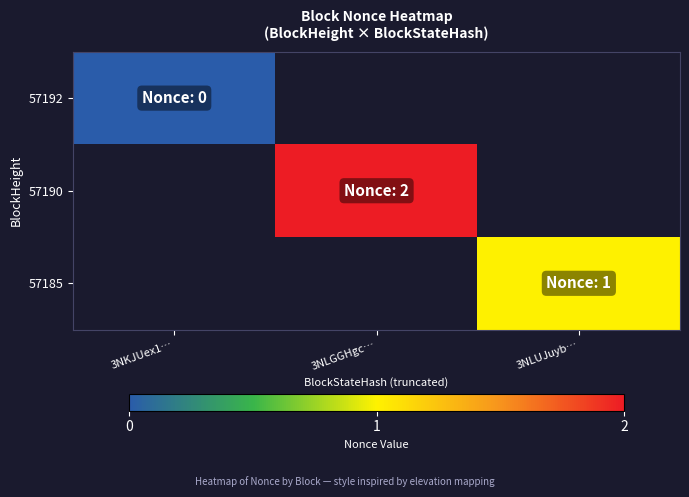

At how many categories does at least one series exceed 1?

1